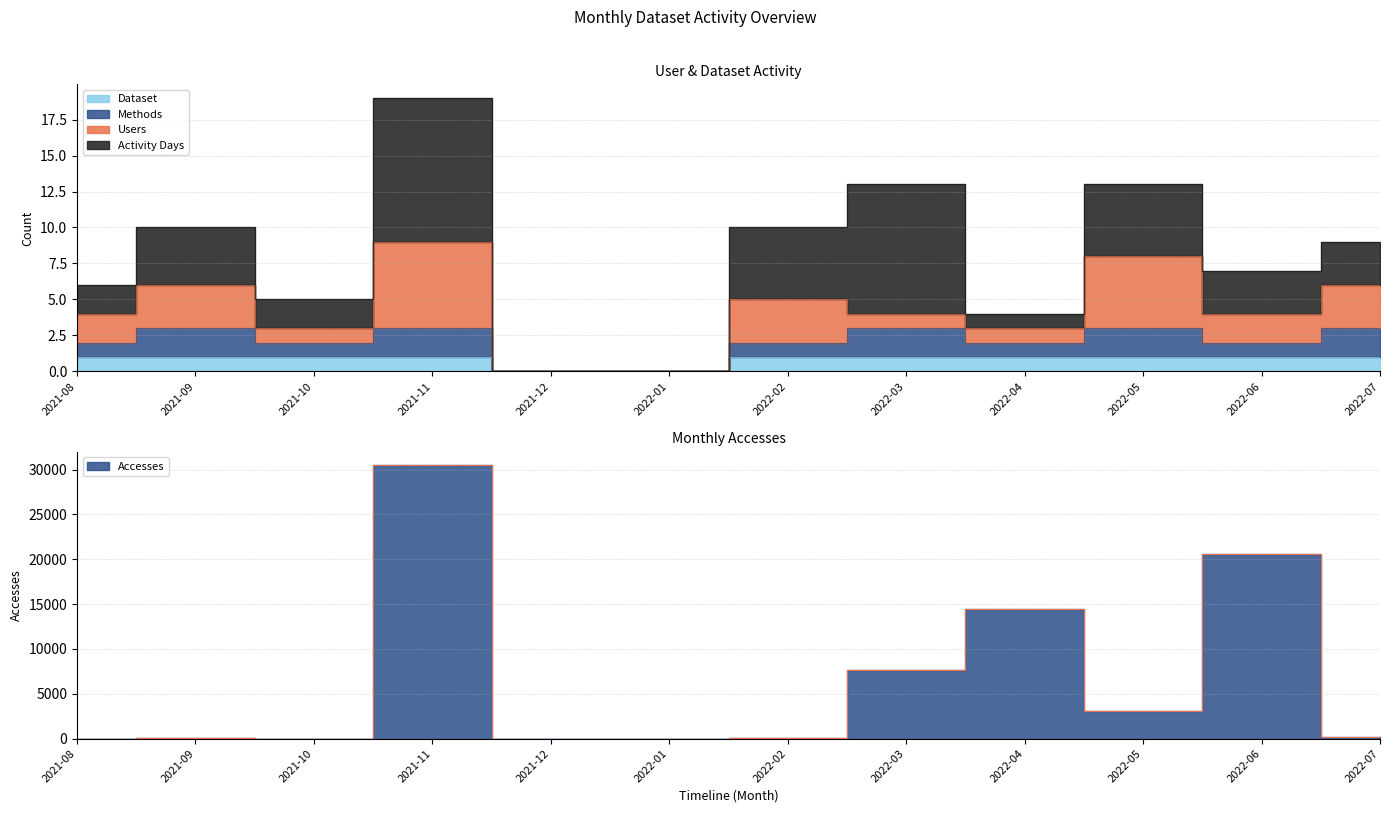

Which series changed the most between 2021-09 and 2022-05?

Accesses